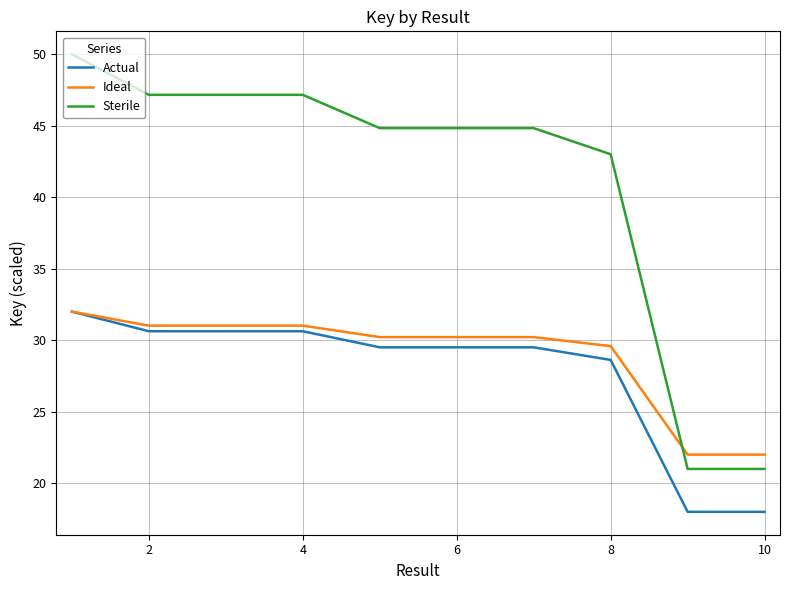

Which series has the largest total across all categories?

Sterile